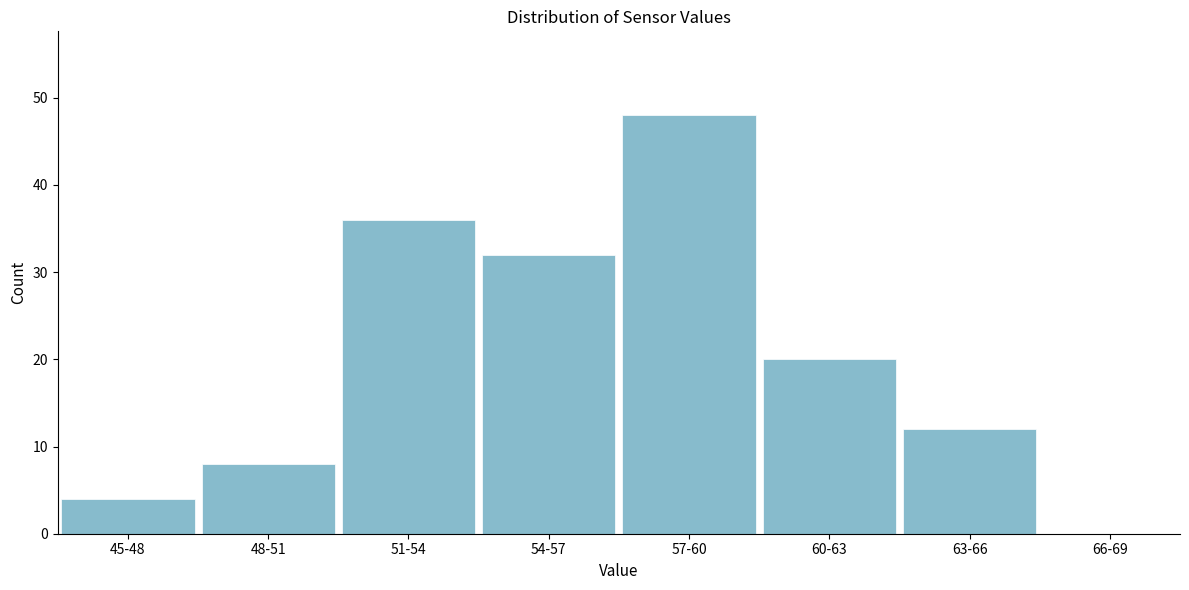

Reading left to right, transcribe all the data shown in this chart.

45-48=4	48-51=8	51-54=36	54-57=32	57-60=48	60-63=20	63-66=12	66-69=0